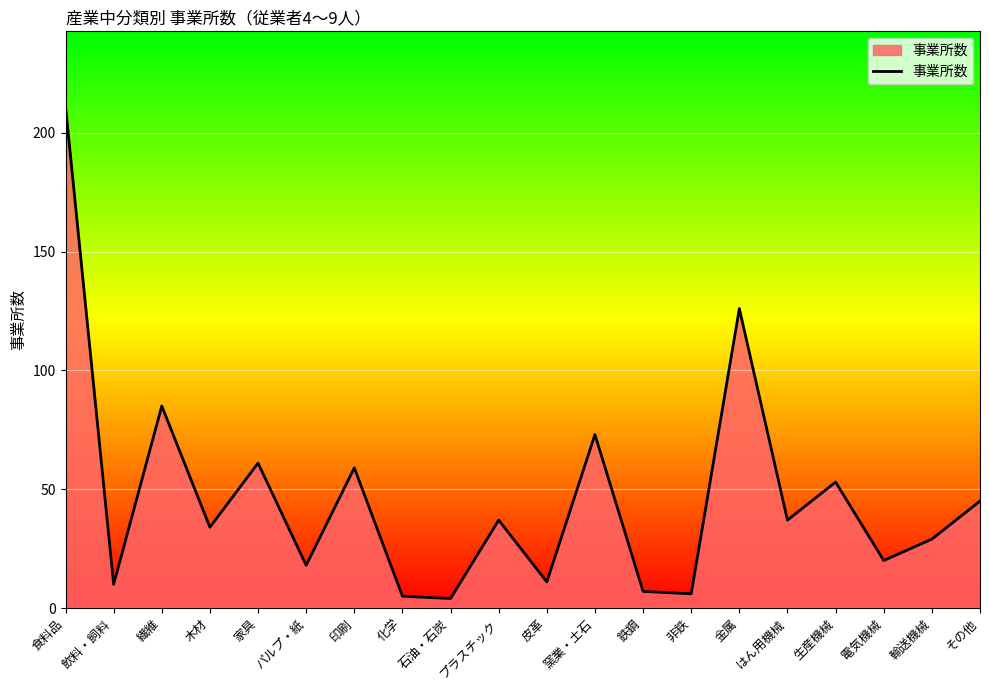

Count the number of data series in this chart.

1